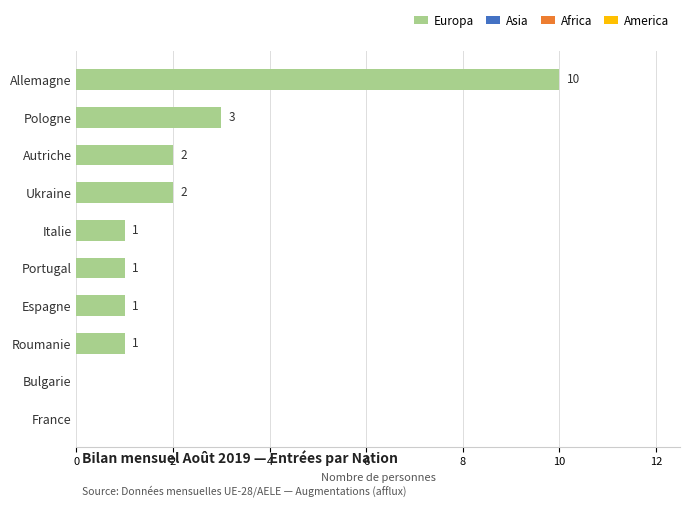

What is the maximum value shown in the chart?

10